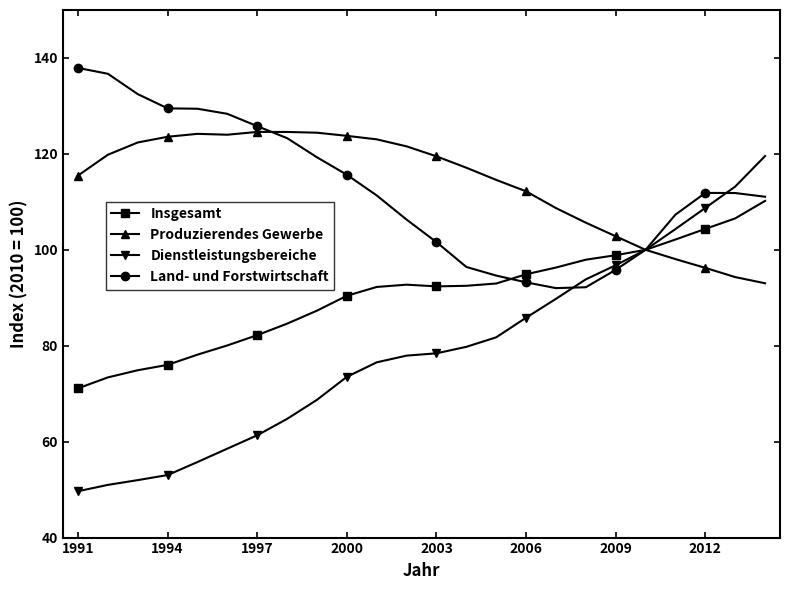

Which series has the largest range (max minus min)?

Dienstleistungsbereiche